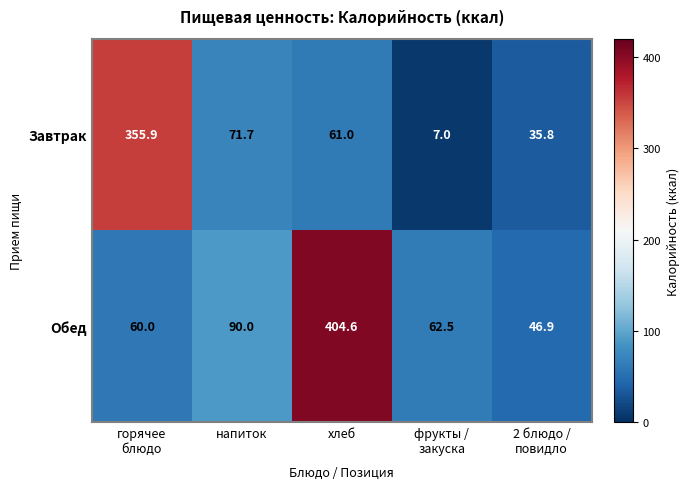

What is the maximum value for Завтрак?

355.9